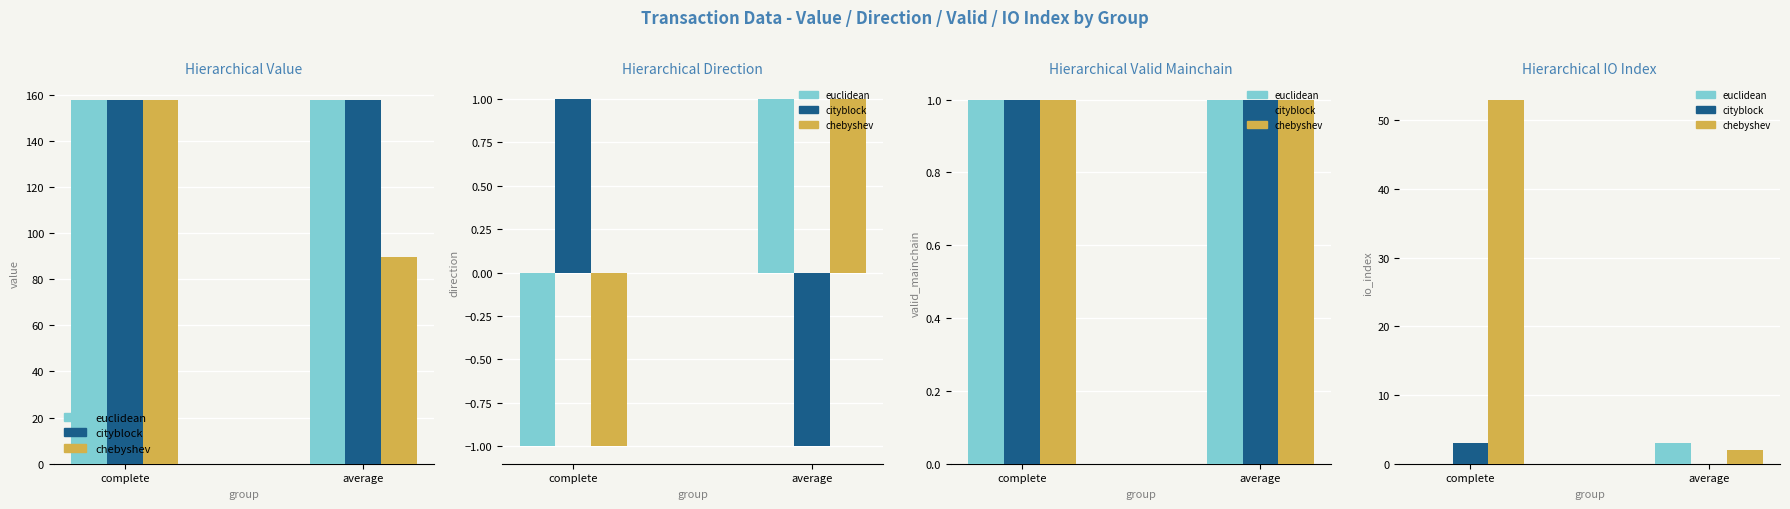

How many chebyshev values are between 2 and 53?

2